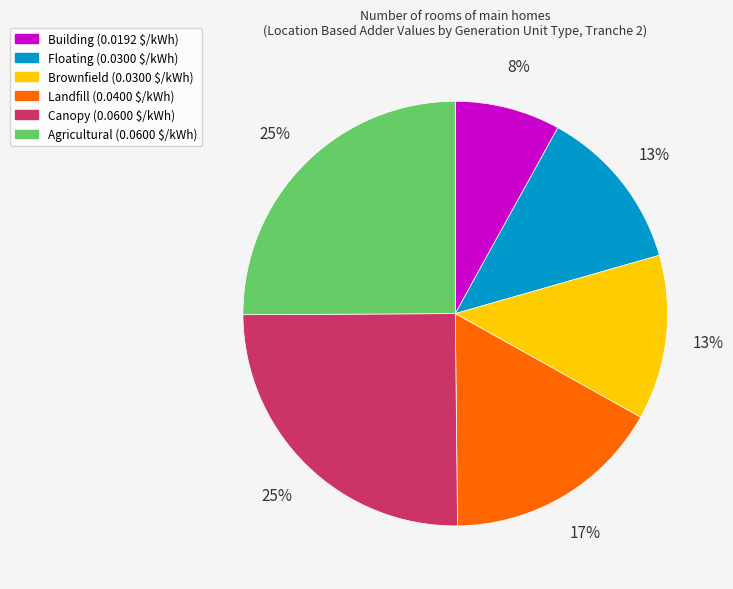

The Agricultural slice represents 25% of the pie. True or false?

True